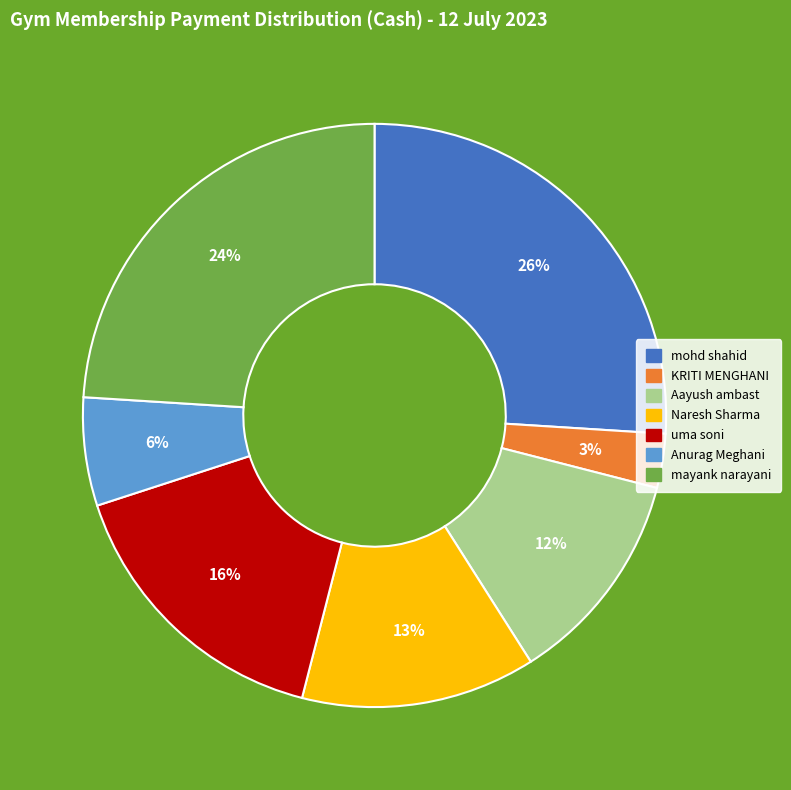

To the nearest percent, what portion does Anurag Meghani represent?

6%